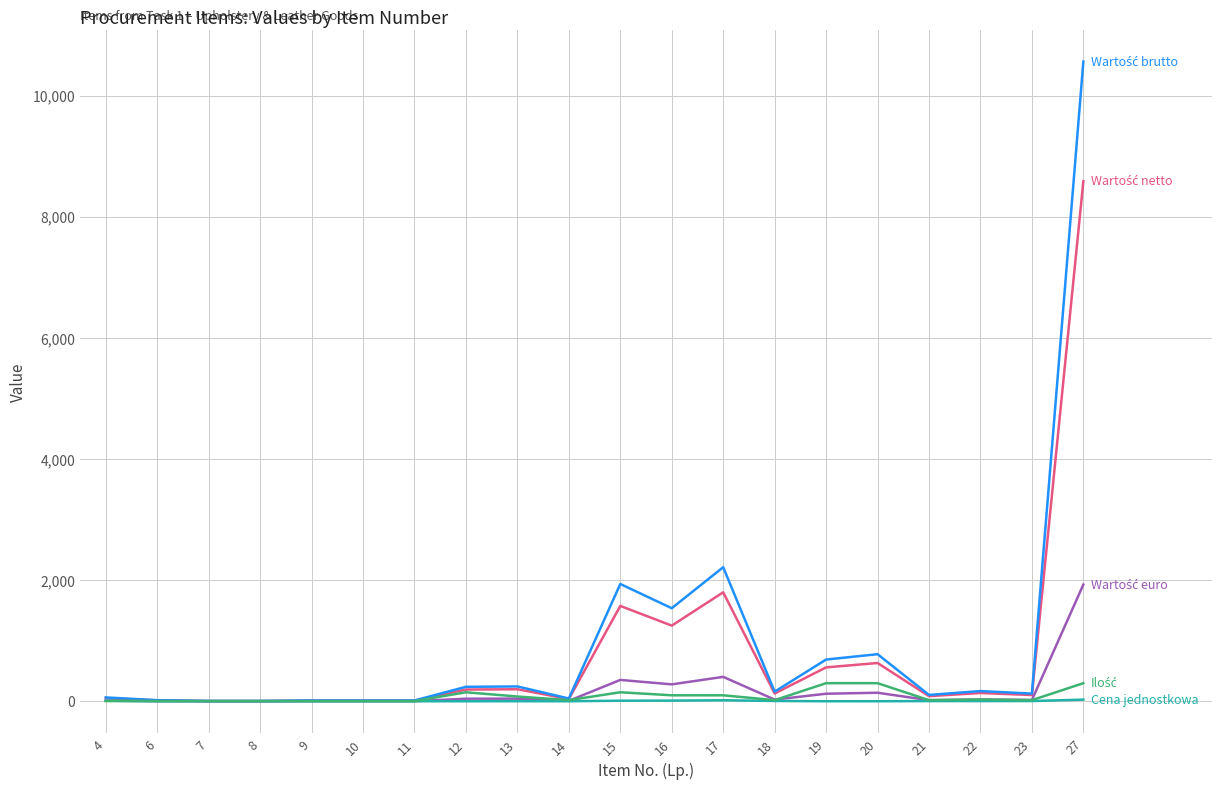

At which category is the sum across all series the highest?

27